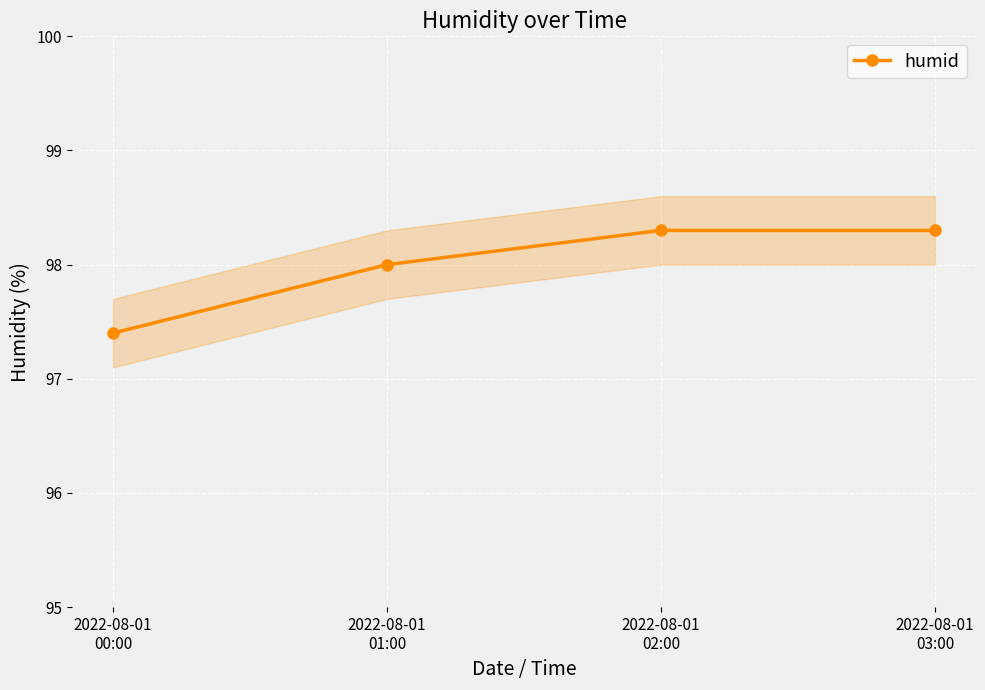

How many lines are shown in the chart?

1